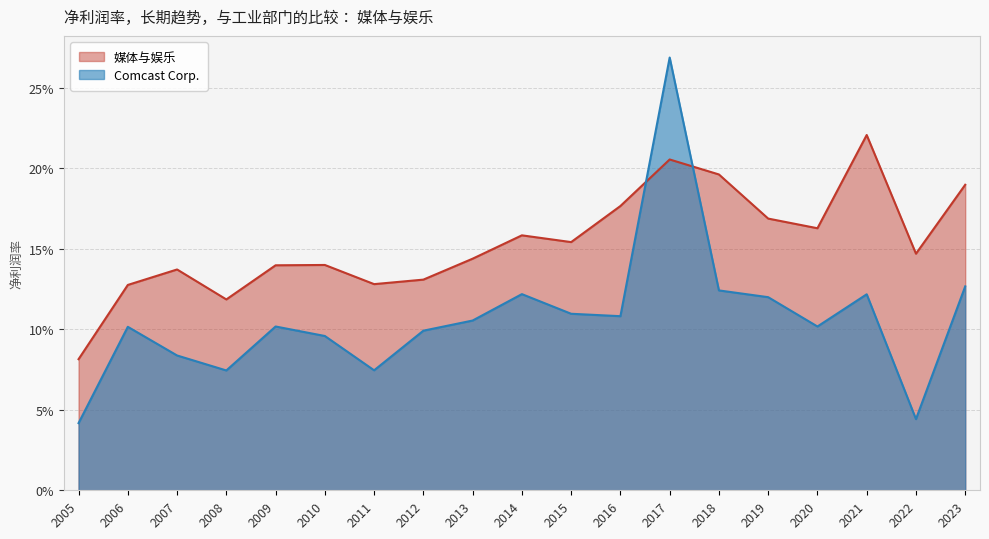

How many lines are shown in the chart?

2